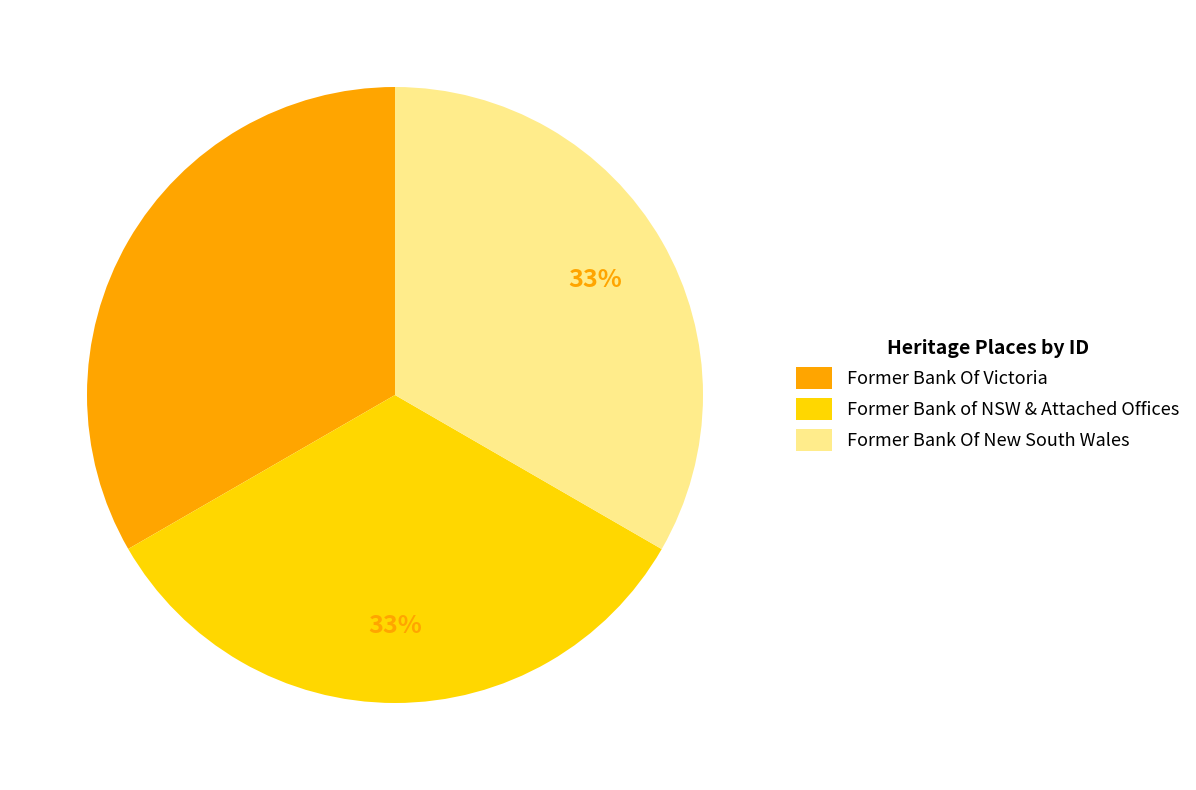

The Former Bank Of New South Wales slice represents 42% of the pie. True or false?

False